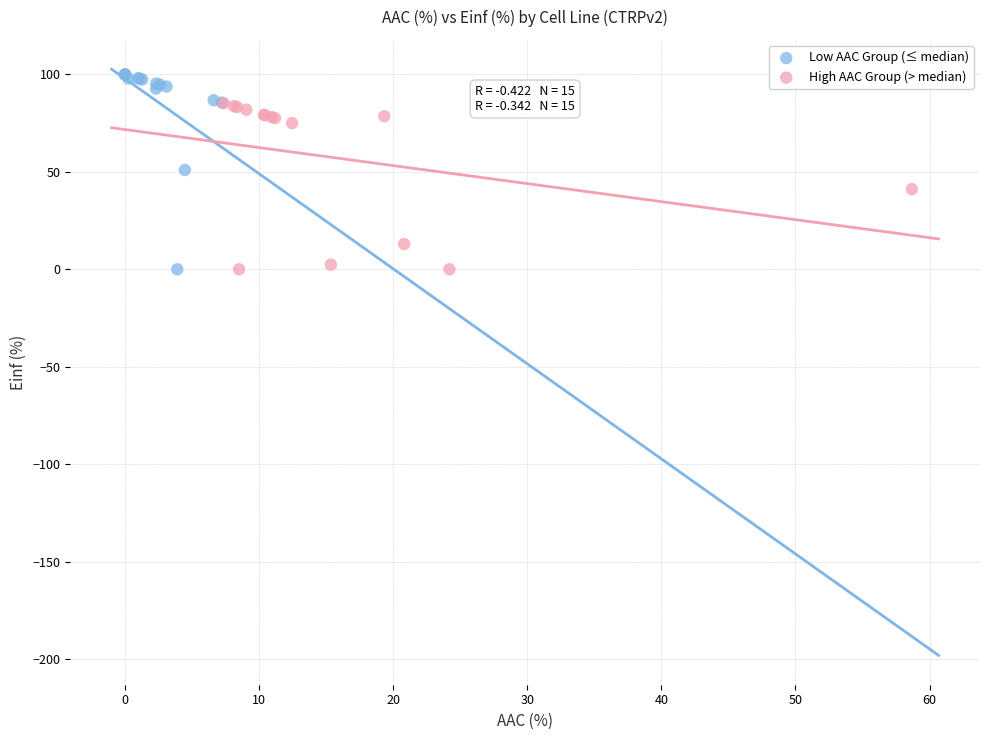

Which series has the widest spread of Y values?

Low AAC Group (≤ median)